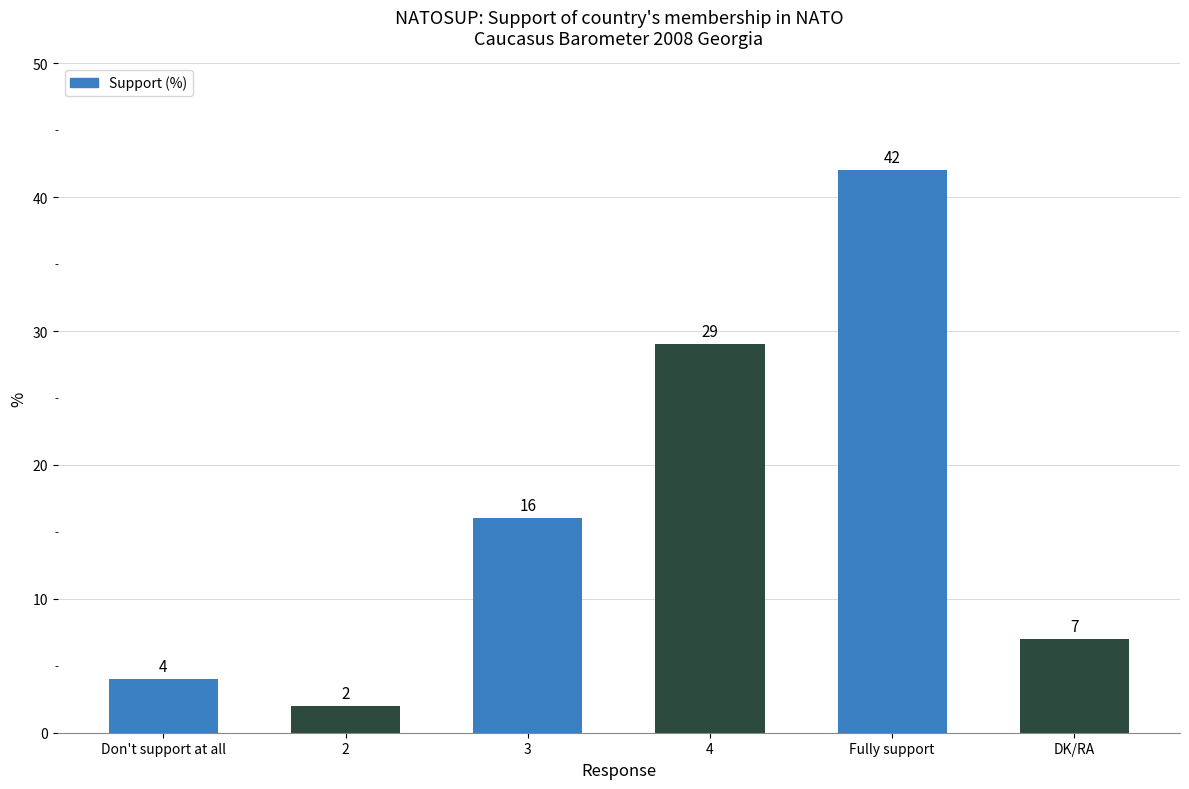

Does the chart contain stacked bars?

No